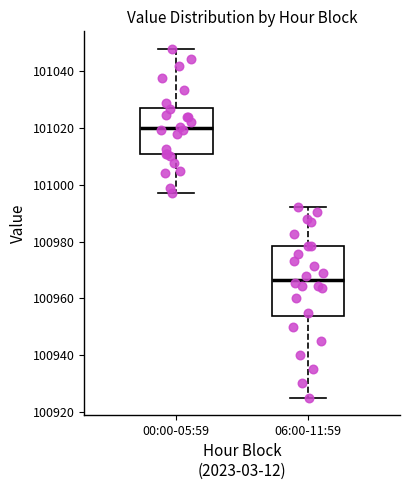

Reading left to right, transcribe this box plot: for each box, give where its median line is, the range the box spans, and where its two whiskers end, as read against the y-axis. The values are not printed on the chart, so give them approximately, as read against the axis.

00:00-05:59: median 101020, box 101010 to 101028, whiskers 100998 to 101048
06:00-11:59: median 100966, box 100954 to 100978, whiskers 100926 to 100992